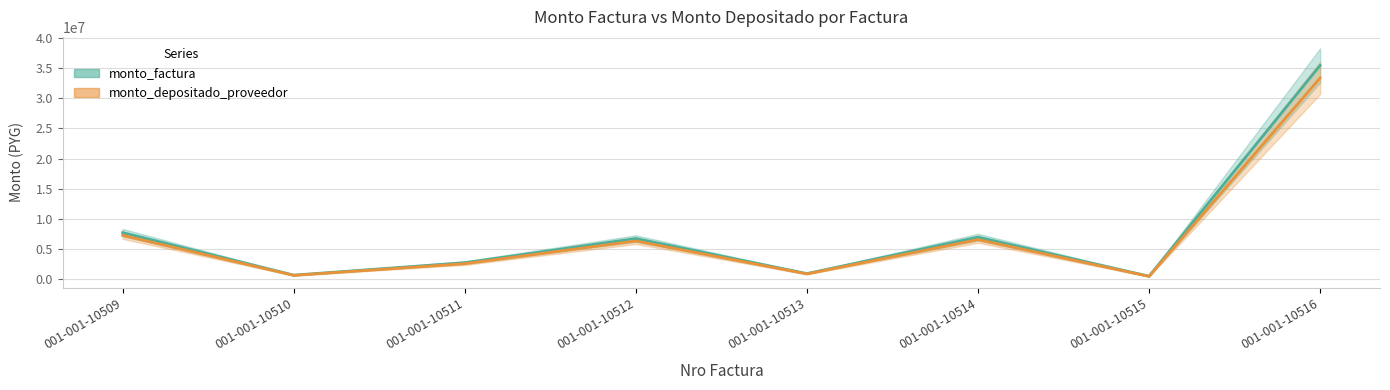

Rank the series by their maximum value, from highest to lowest.

monto_factura, monto_depositado_proveedor